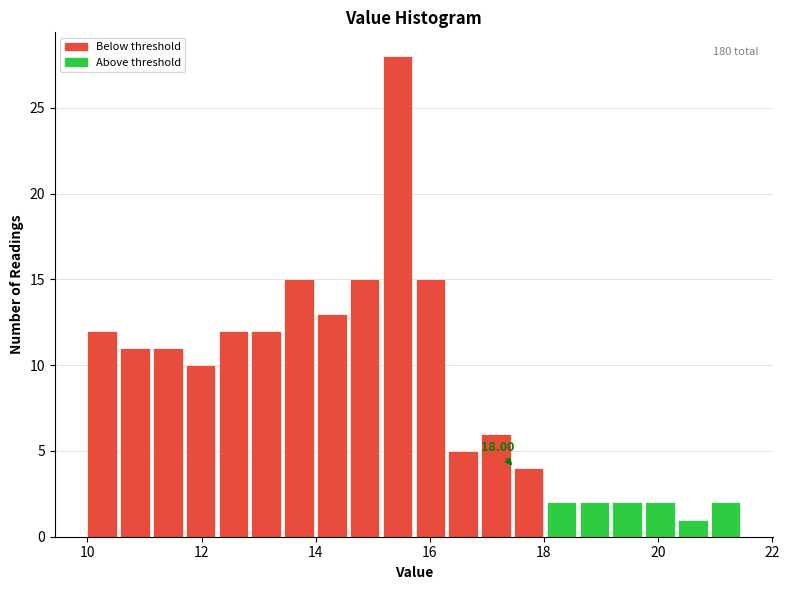

Around what value on the x-axis is the tallest bar? Give the approximate position of its centre, as read against the axis.

15.4